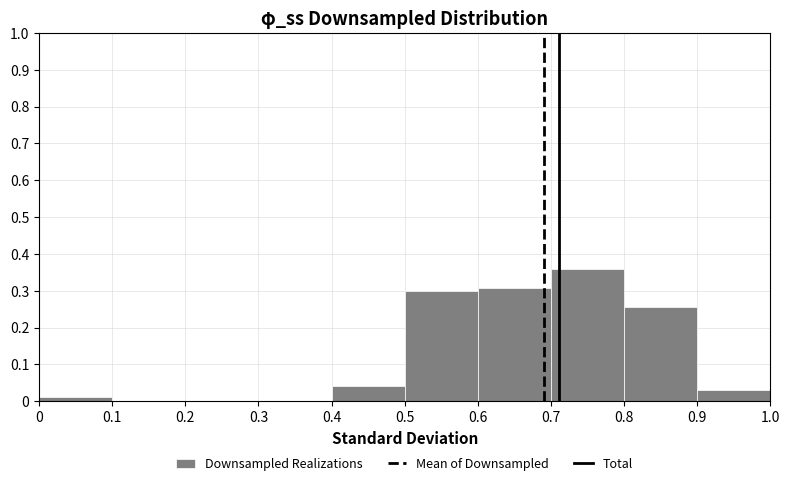

Over which range of the x-axis is the bar tallest?

0.7 to 0.8